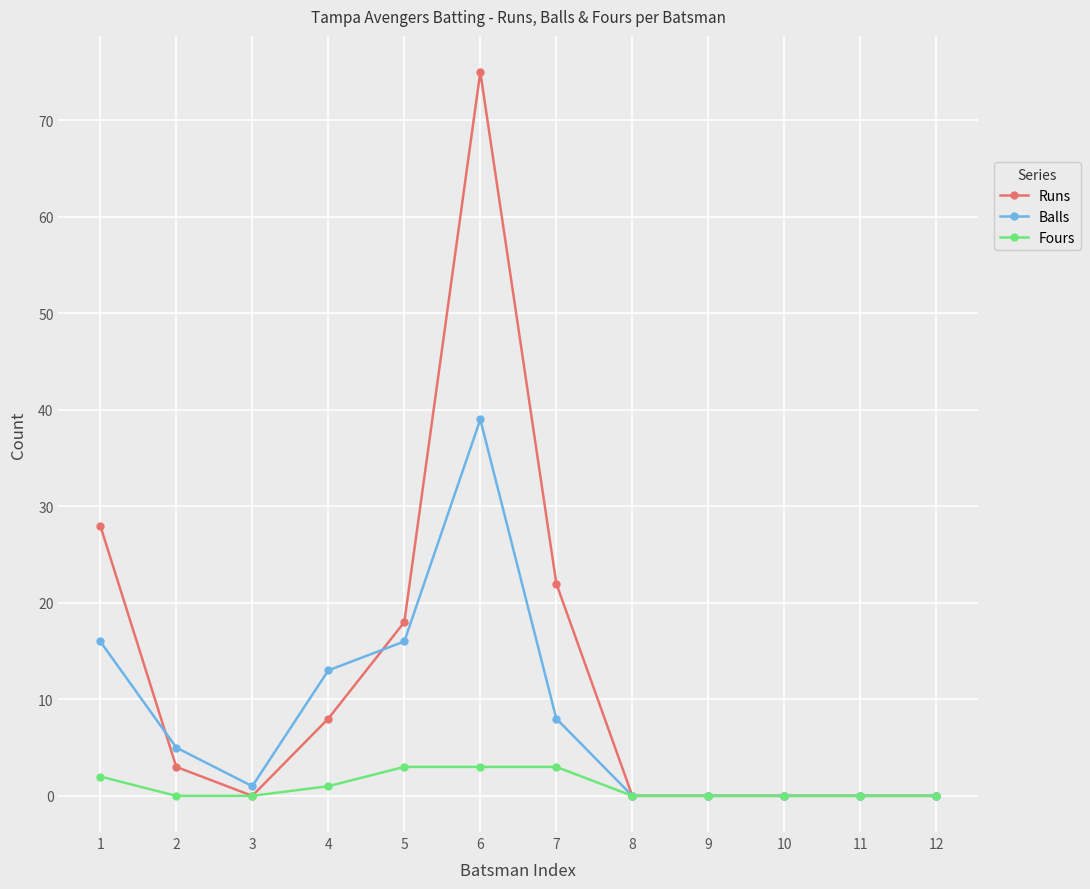

Where is the first local maximum for Runs?

6